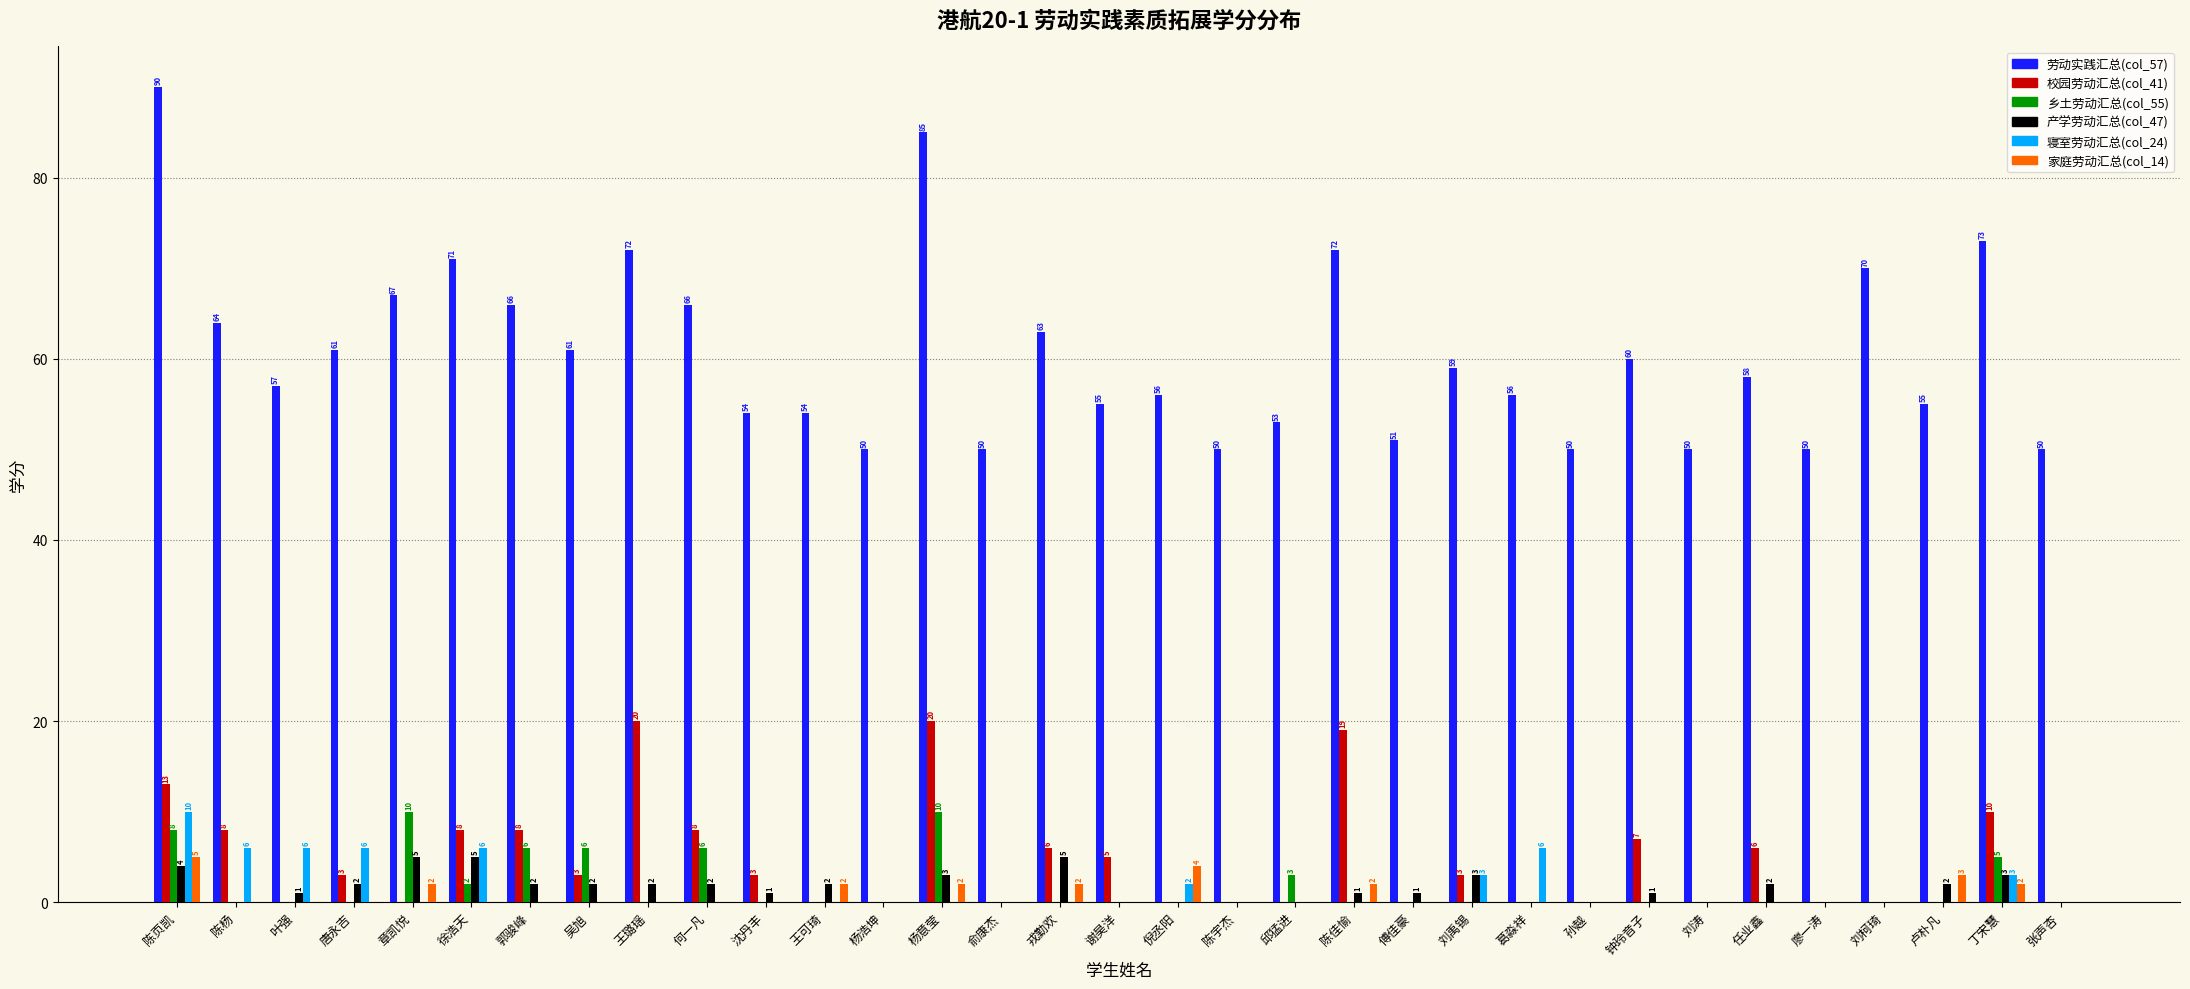

What is the greatest value displayed?

90